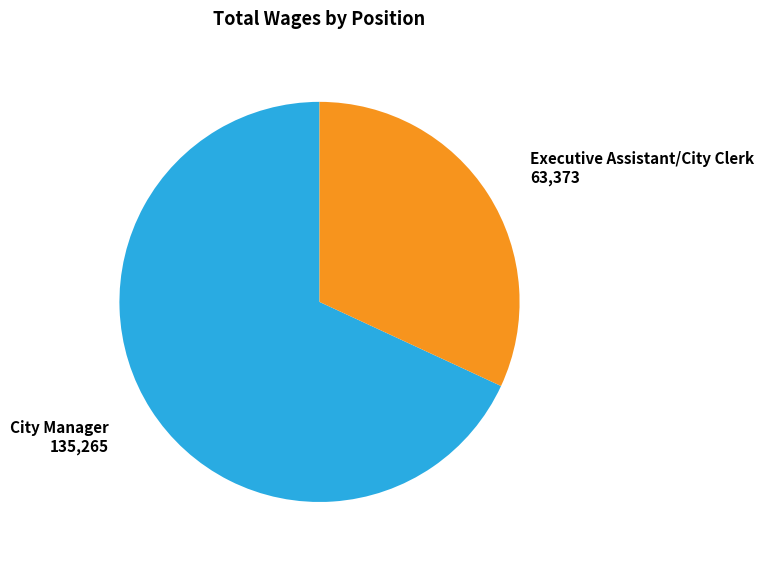

Is there any slice that represents more than half of the pie?

Yes